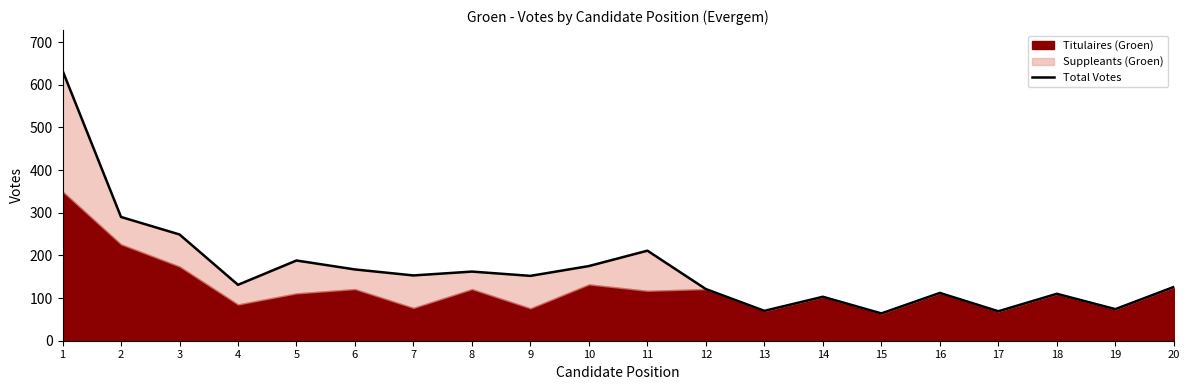

Reading left to right, transcribe all the data shown in this chart.

633	290	249	131	188	167	153	162	152	175	211	121	70	103	64	112	69	110	74	126